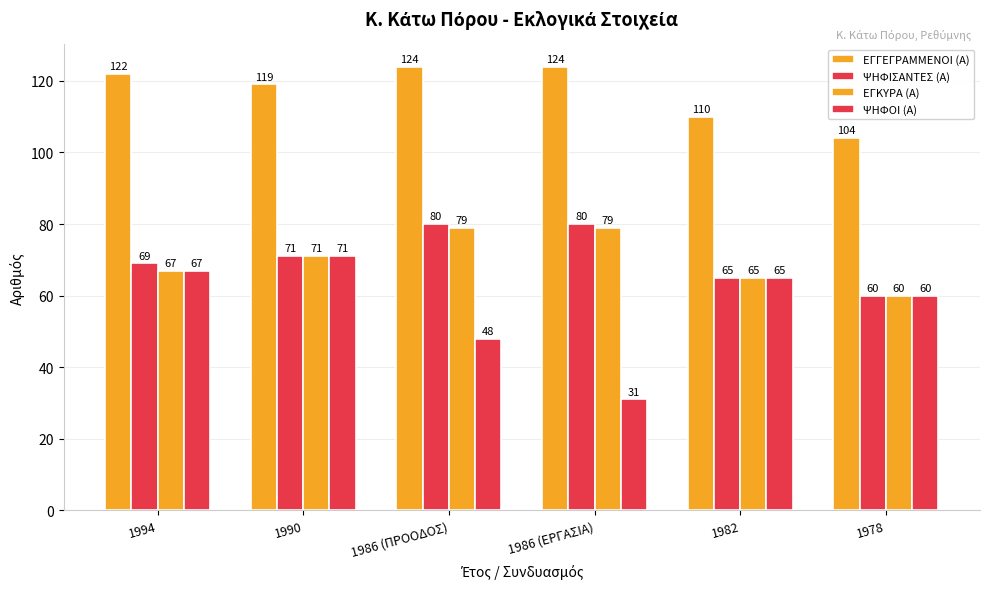

What position from the right is 1994?

6